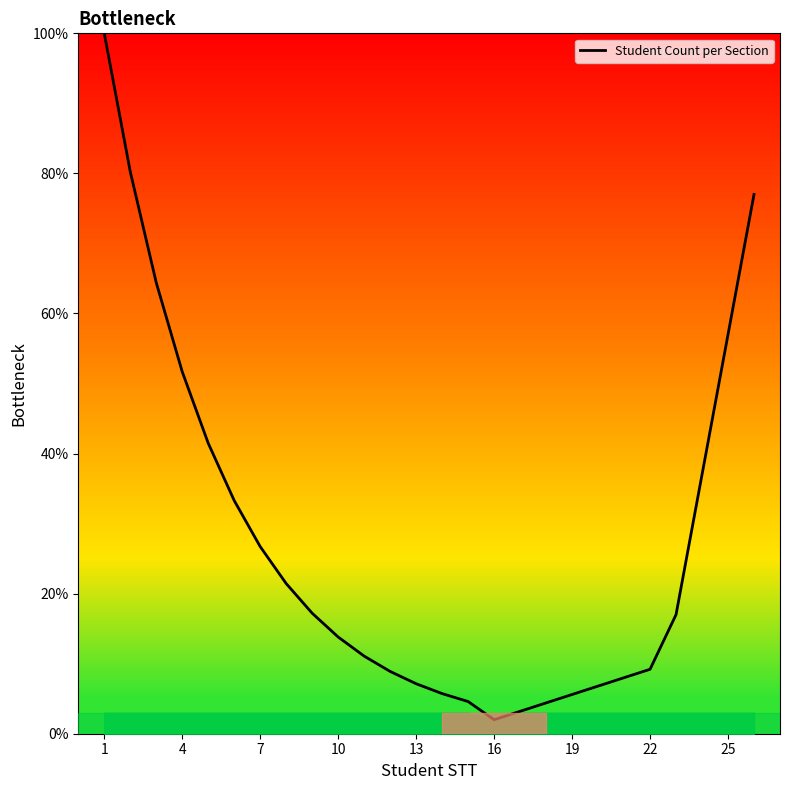

How many distinct data groups are displayed?

1